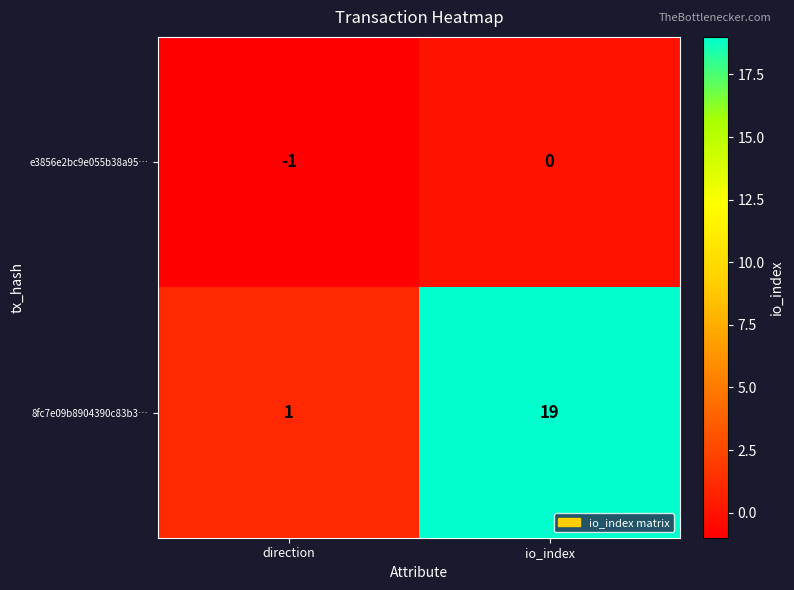

Which category has the lowest value across all series?

direction